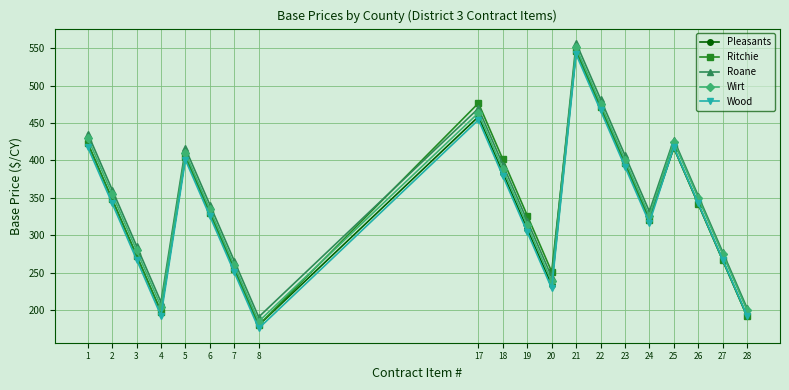

What is the sum of all Ritchie values?

6820.0